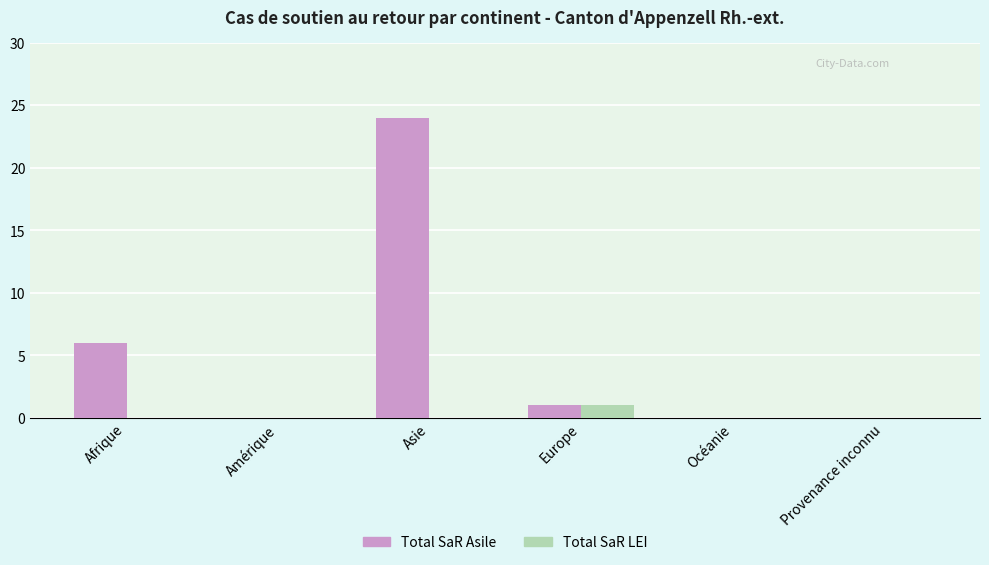

At which label does Total SaR LEI reach its peak?

Europe